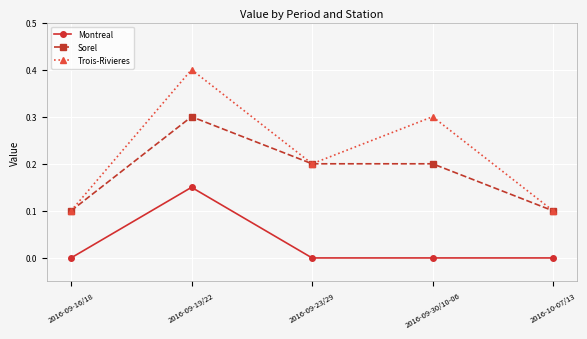

List the series in order of their overall mean, lowest first.

Montreal, Sorel, Trois-Rivieres